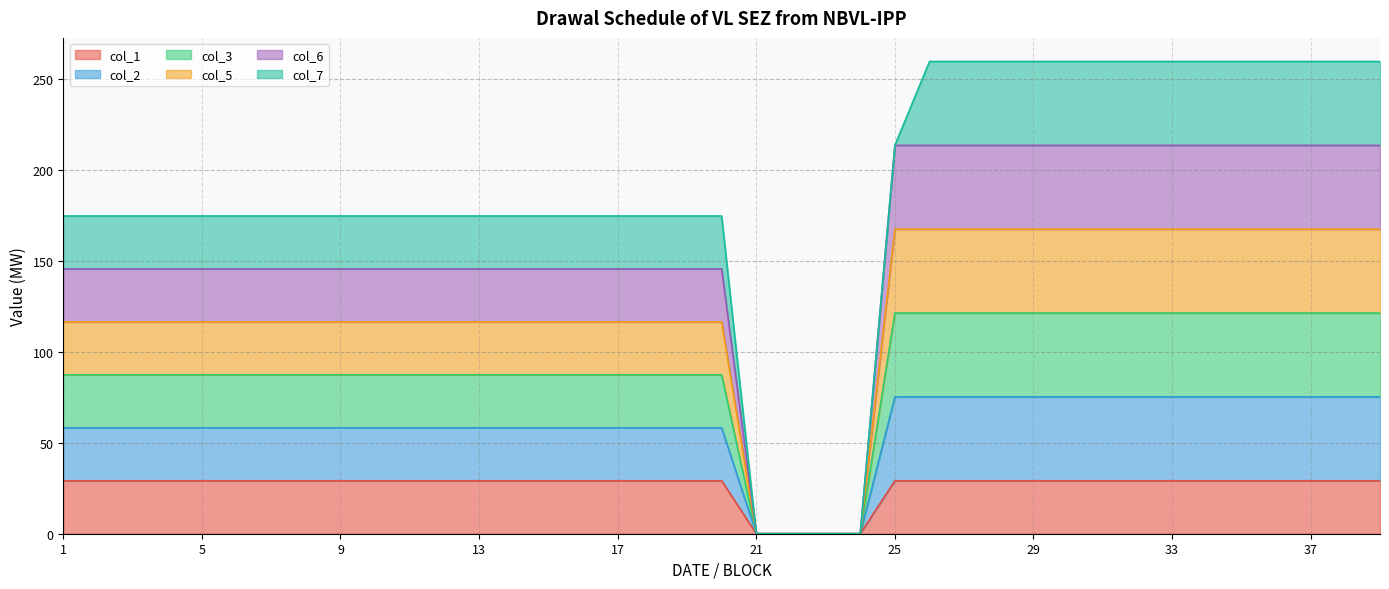

Between 27 and 32, which series saw the biggest shift?

col_1